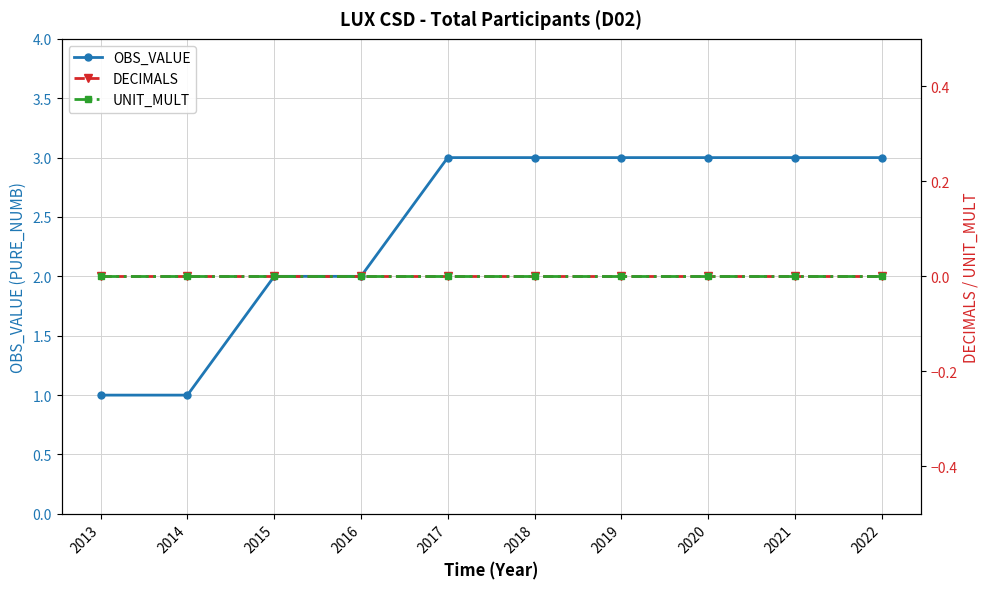

True or false: OBS_VALUE and UNIT_MULT cross at least once.

False